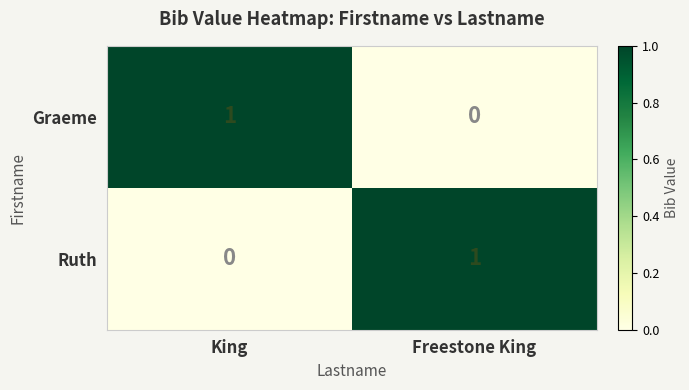

Is it true that Graeme equals 1 at King?

True